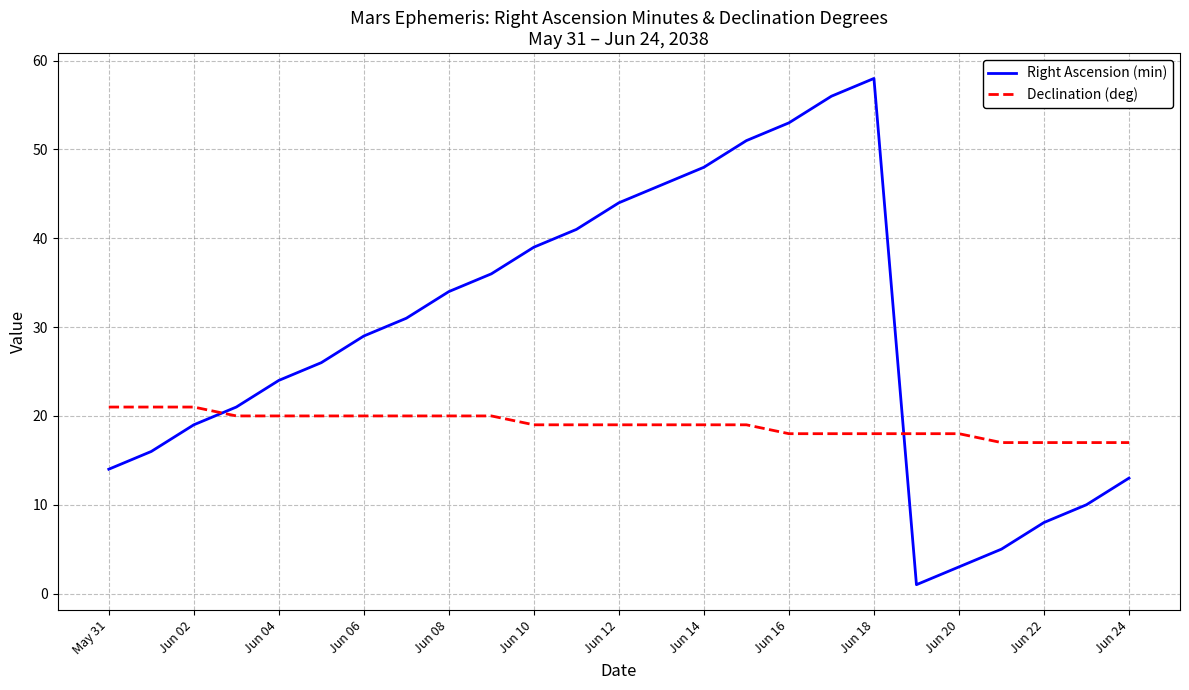

How many times do Declination (deg) and Right Ascension (min) cross each other?

2